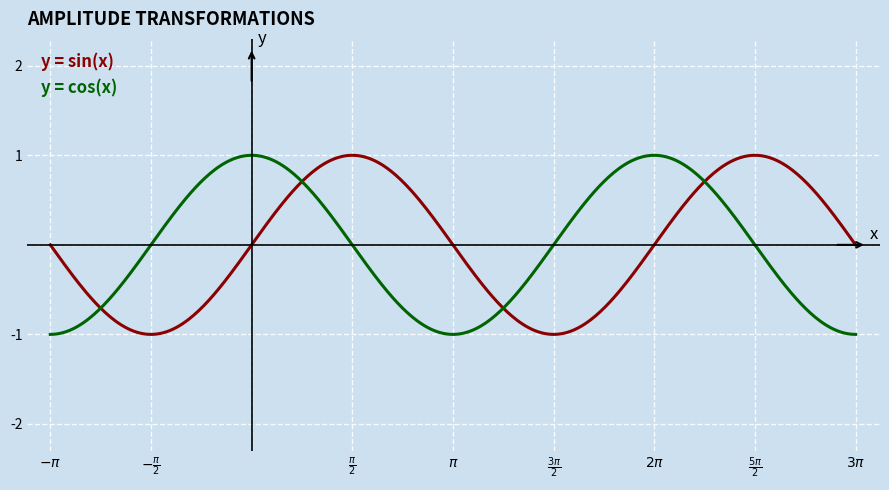

Is this an area chart (filled region under the line)?

No